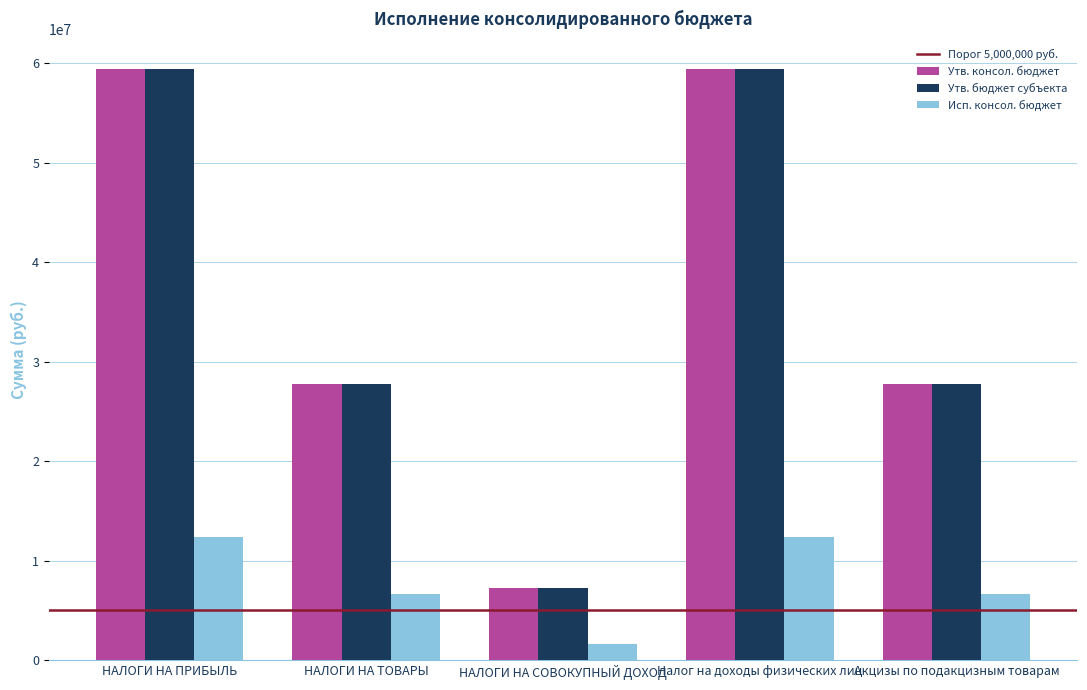

Reading right to left, what are all the values shown in this chart?

Утв. консол. бюджет: Акцизы по подакцизным товарам=27751100.0	Налог на доходы физических лиц=59435700.0	НАЛОГИ НА СОВОКУПНЫЙ ДОХОД=7216000.0	НАЛОГИ НА ТОВАРЫ=27751100.0	НАЛОГИ НА ПРИБЫЛЬ=59435700.0
Утв. бюджет субъекта: Акцизы по подакцизным товарам=27751100.0	Налог на доходы физических лиц=59435700.0	НАЛОГИ НА СОВОКУПНЫЙ ДОХОД=7216000.0	НАЛОГИ НА ТОВАРЫ=27751100.0	НАЛОГИ НА ПРИБЫЛЬ=59435700.0
Исп. консол. бюджет: Акцизы по подакцизным товарам=6667798.0	Налог на доходы физических лиц=12400409.2	НАЛОГИ НА СОВОКУПНЫЙ ДОХОД=1628930.1	НАЛОГИ НА ТОВАРЫ=6667798.0	НАЛОГИ НА ПРИБЫЛЬ=12400409.2